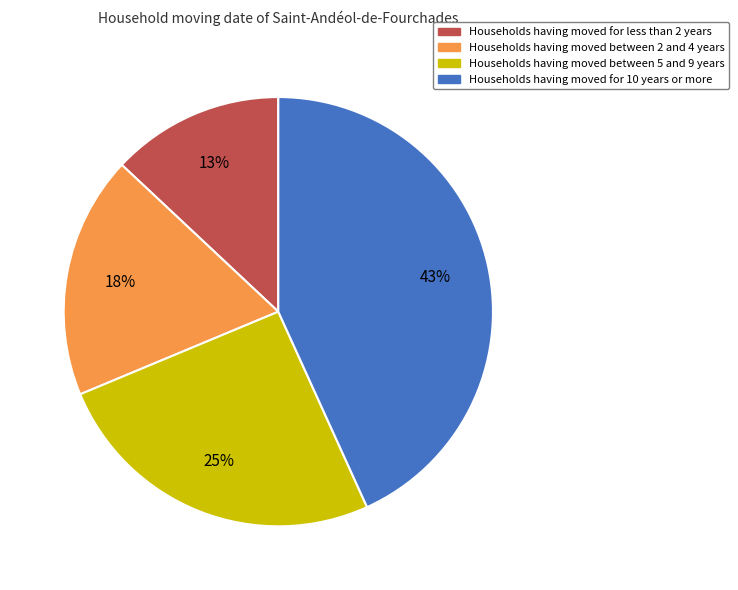

Is there a majority slice in this chart?

No